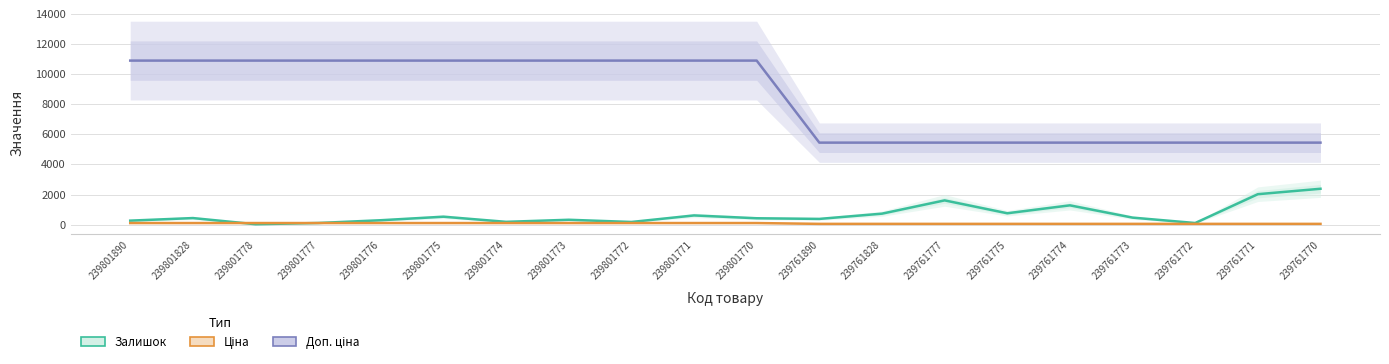

Read the Залишок value at 239761775.

759.0